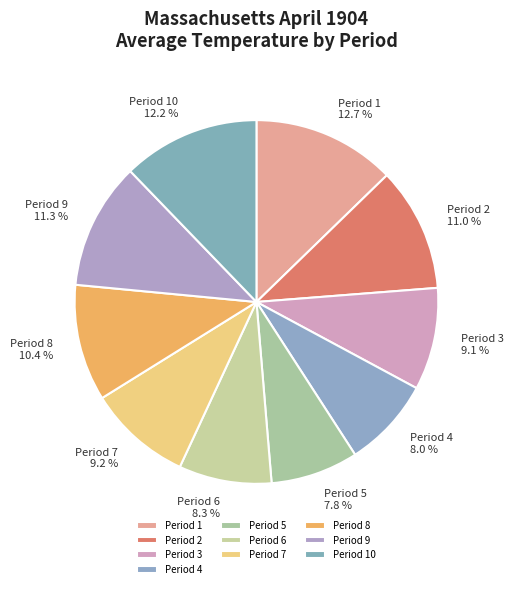

Is there a majority slice in this chart?

No